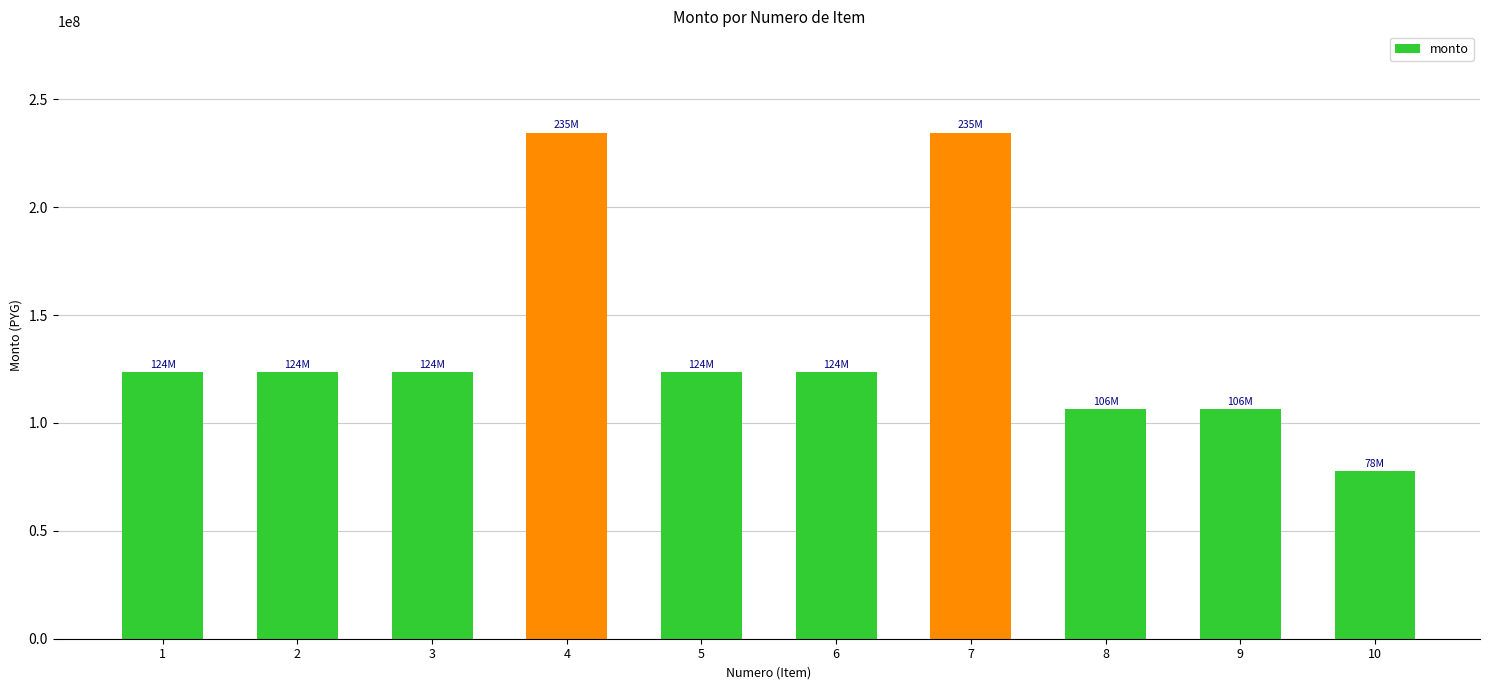

Read the value at 9.

106257331